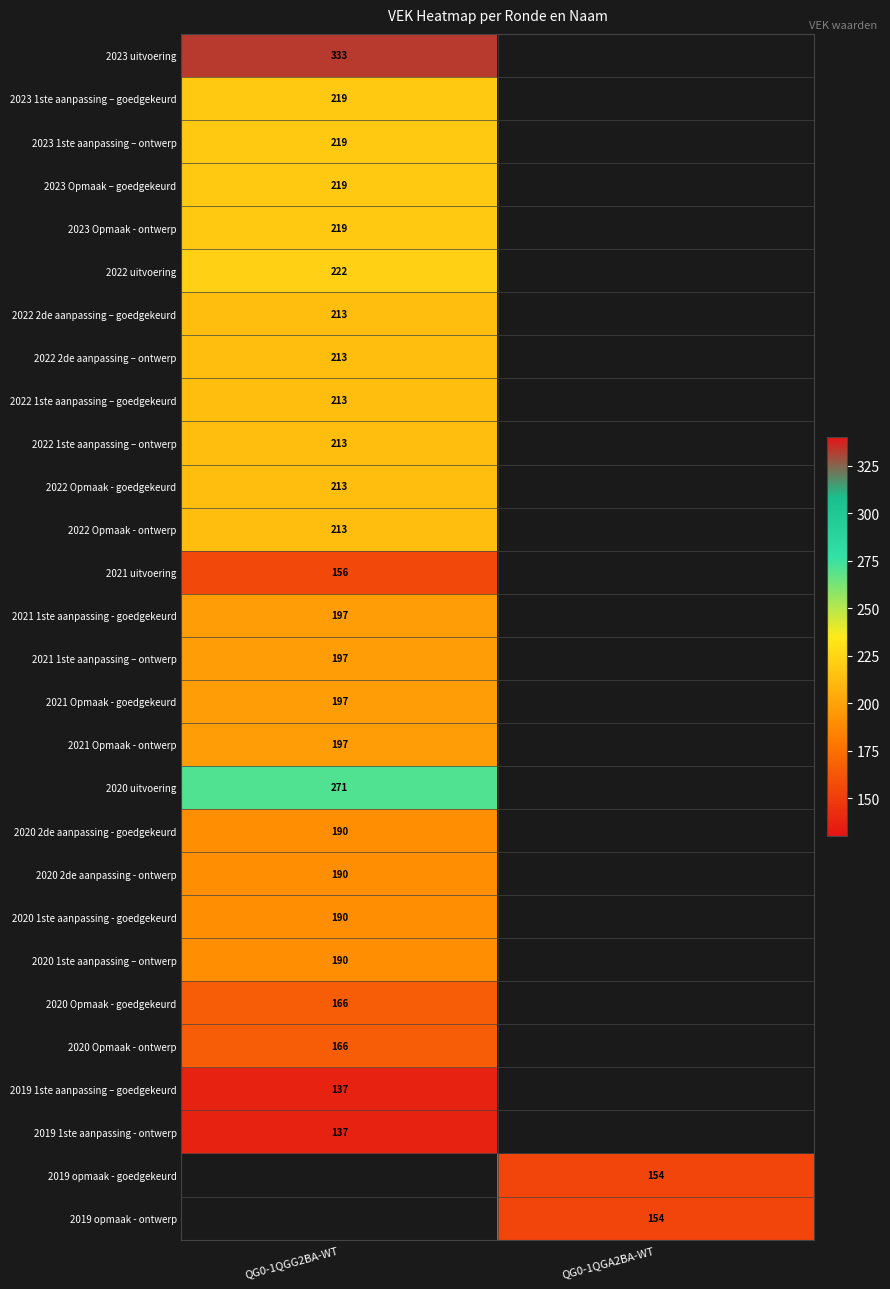

The 2022 1ste aanpassing – ontwerp series shows 213 at QG0-1QGG2BA-WT. True or false?

True